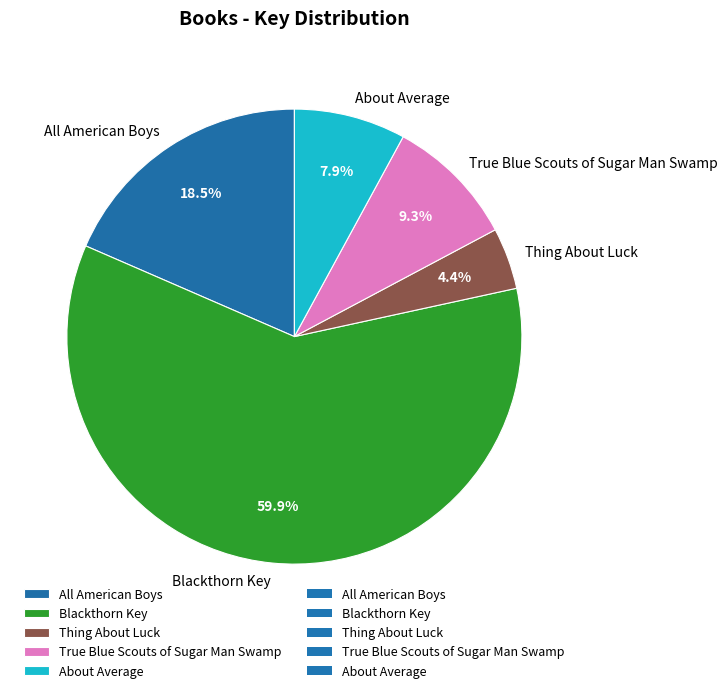

What is the ratio of the value at All American Boys to the value at About Average?

2.3